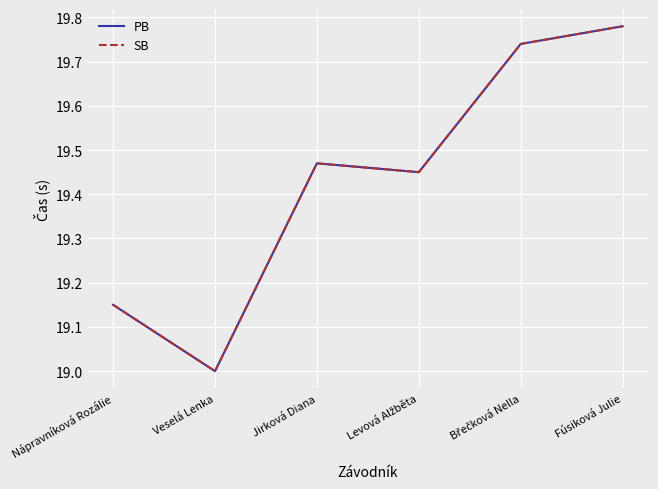

Which has a higher value, Veselá Lenka or Levová Alžběta?

Levová Alžběta